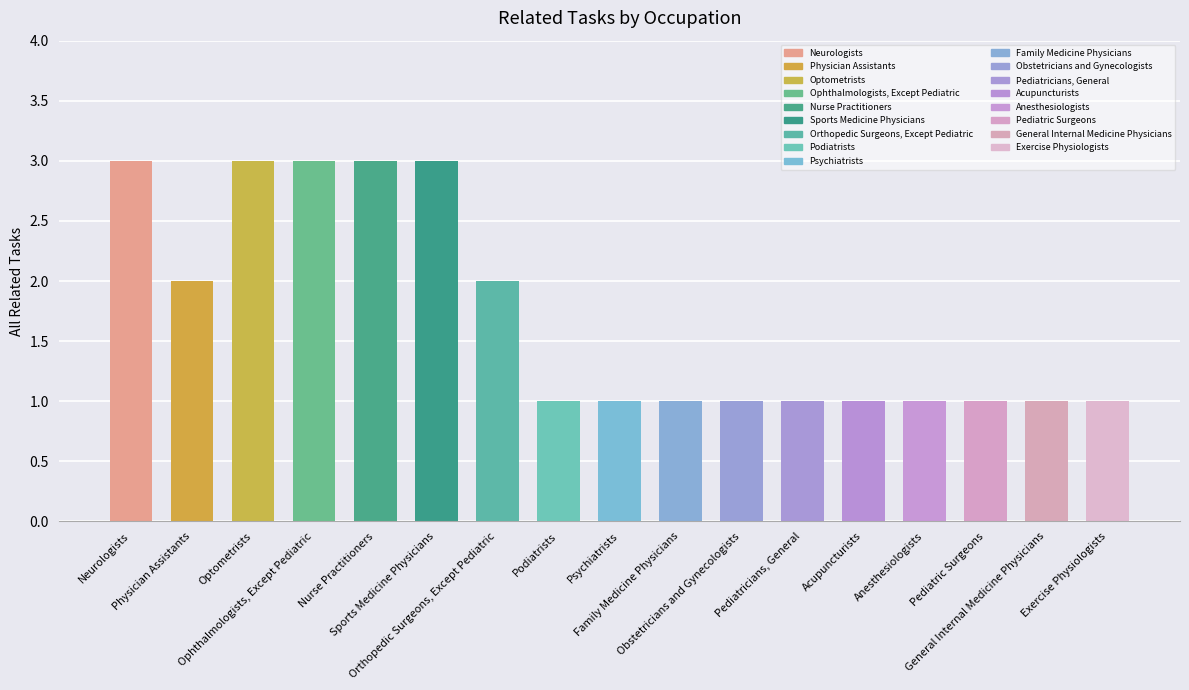

What is the greatest value displayed?

3